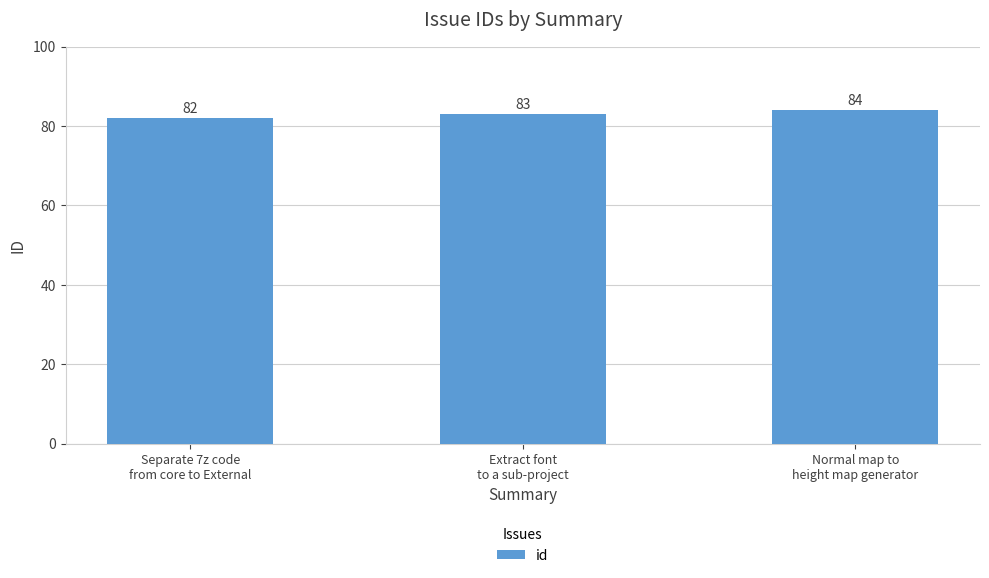

Reading left to right, extract all data points from this chart.

82	83	84